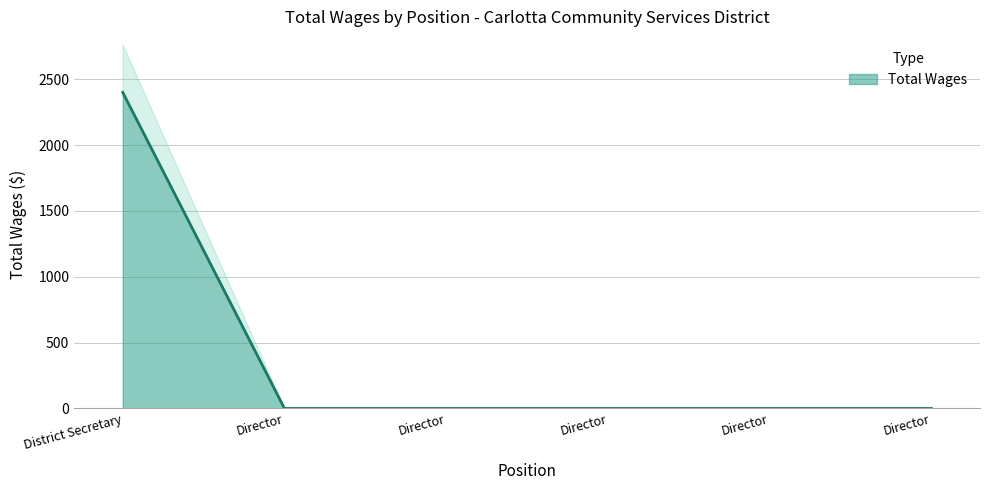

What is the sum of all values?

2400